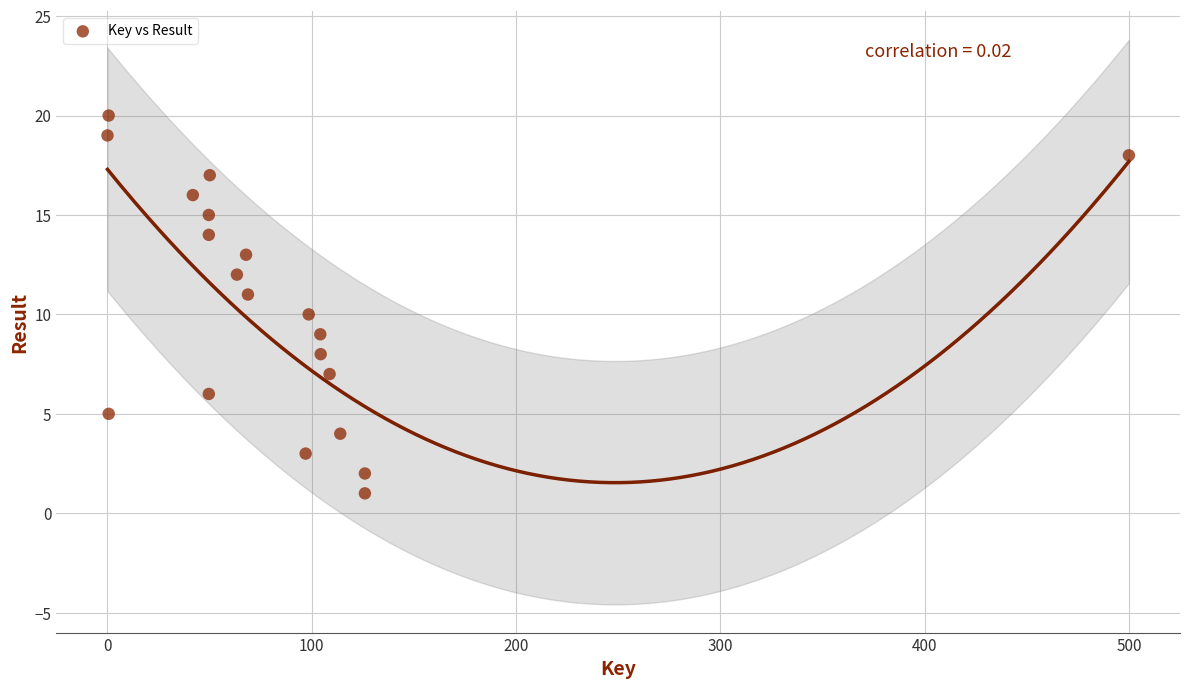

What is the range of Y values (max minus min)?

19